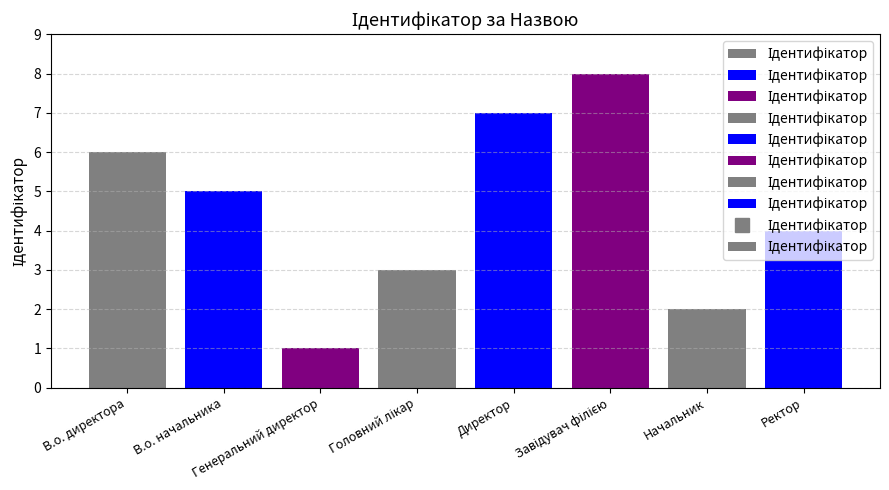

What is the greatest value displayed?

8